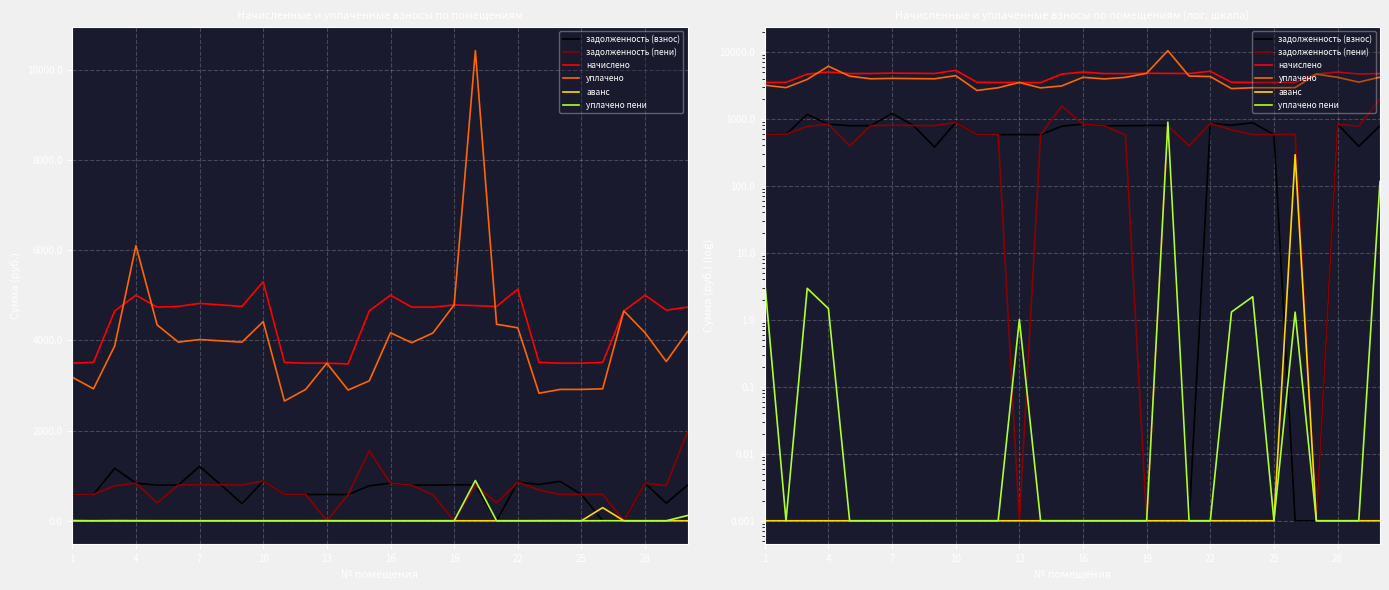

Rank the series at 4 from lowest to highest value.

аванс, уплачено пени, задолженность (взнос), задолженность (пени), начислено, уплачено